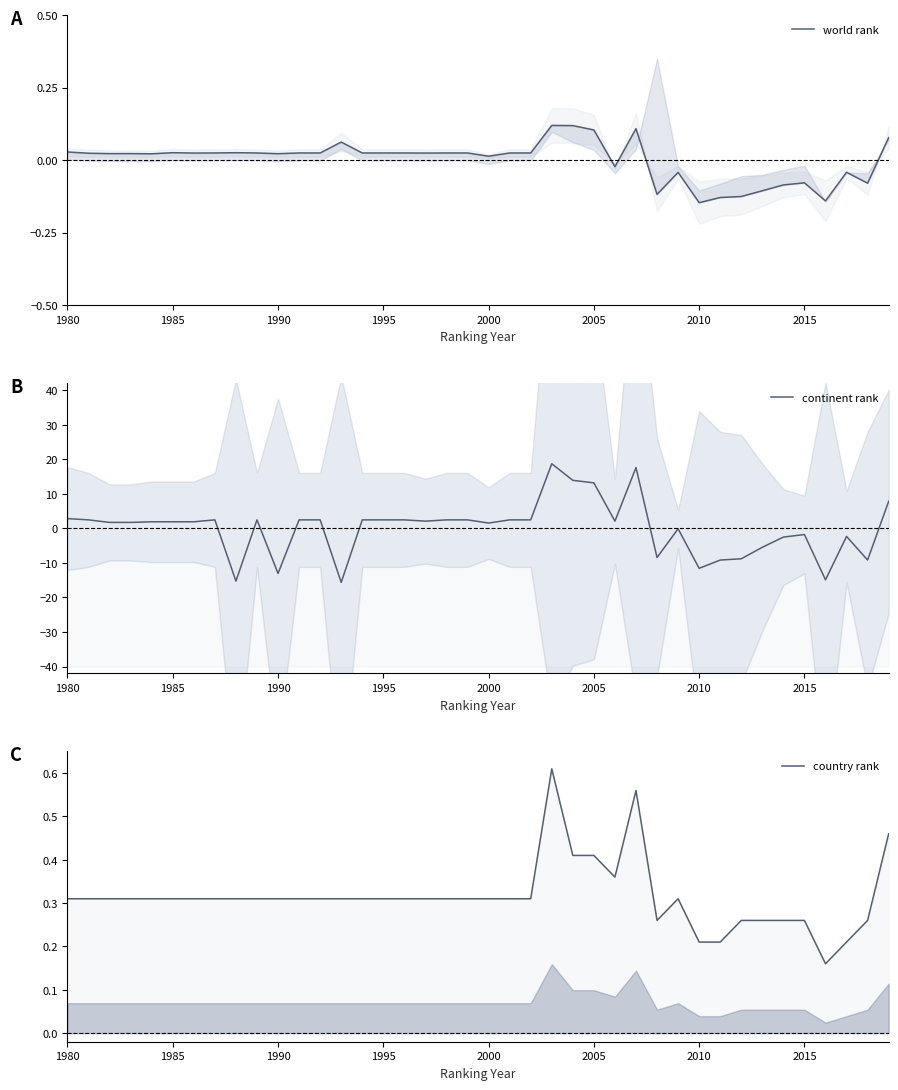

What is the smallest value displayed?

-15.6